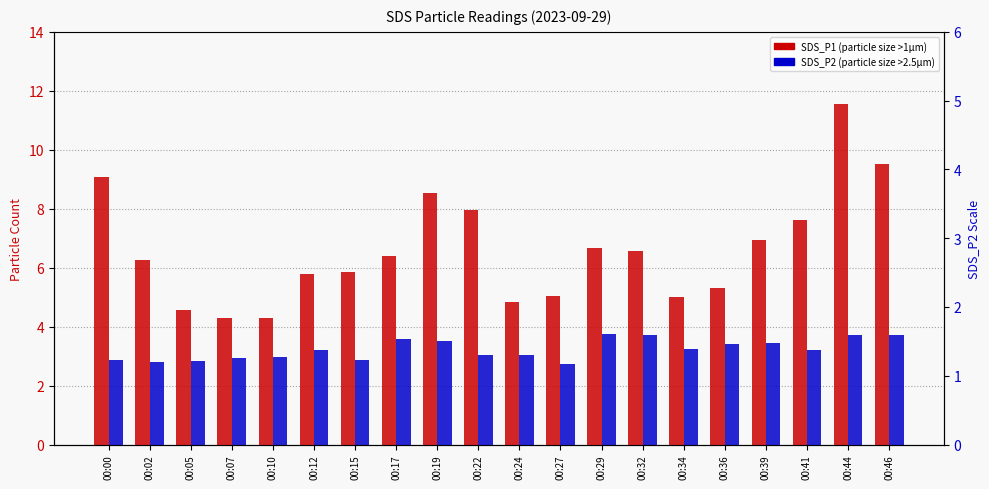

What is the difference between the SDS_P2 values at 00:41 and 00:27?

0.5